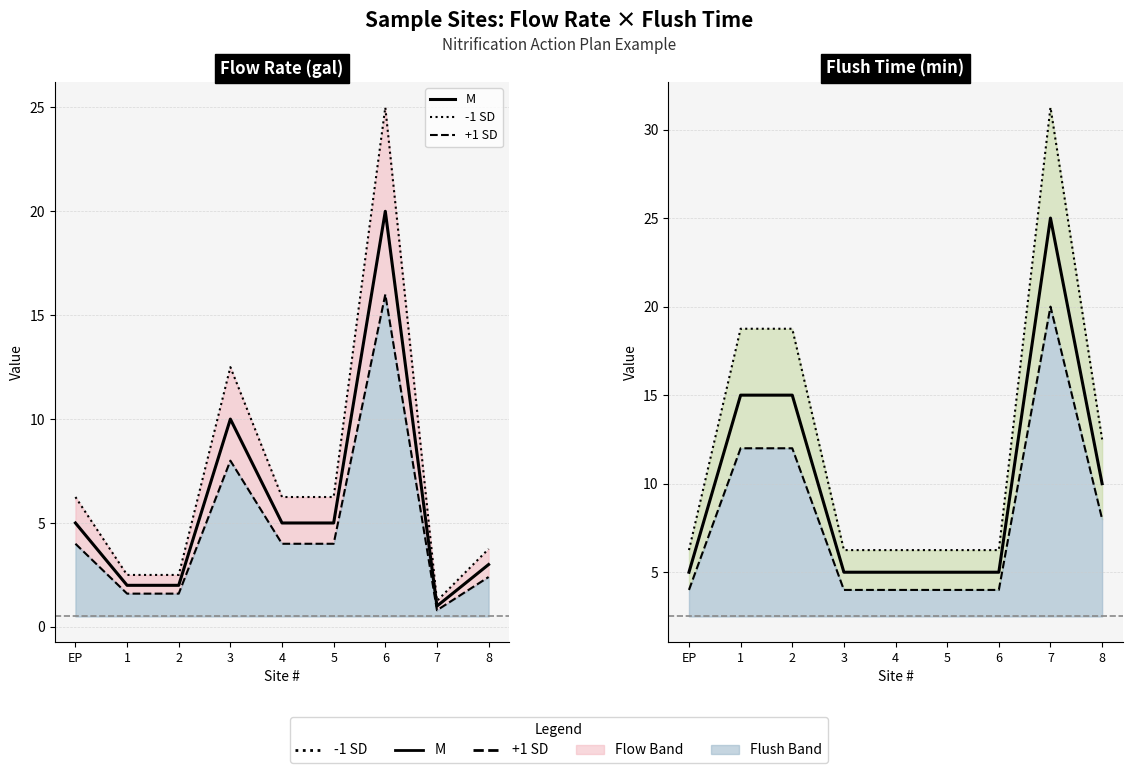

In +1 SD, how many points are higher than both neighbors (excluding endpoints)?

1